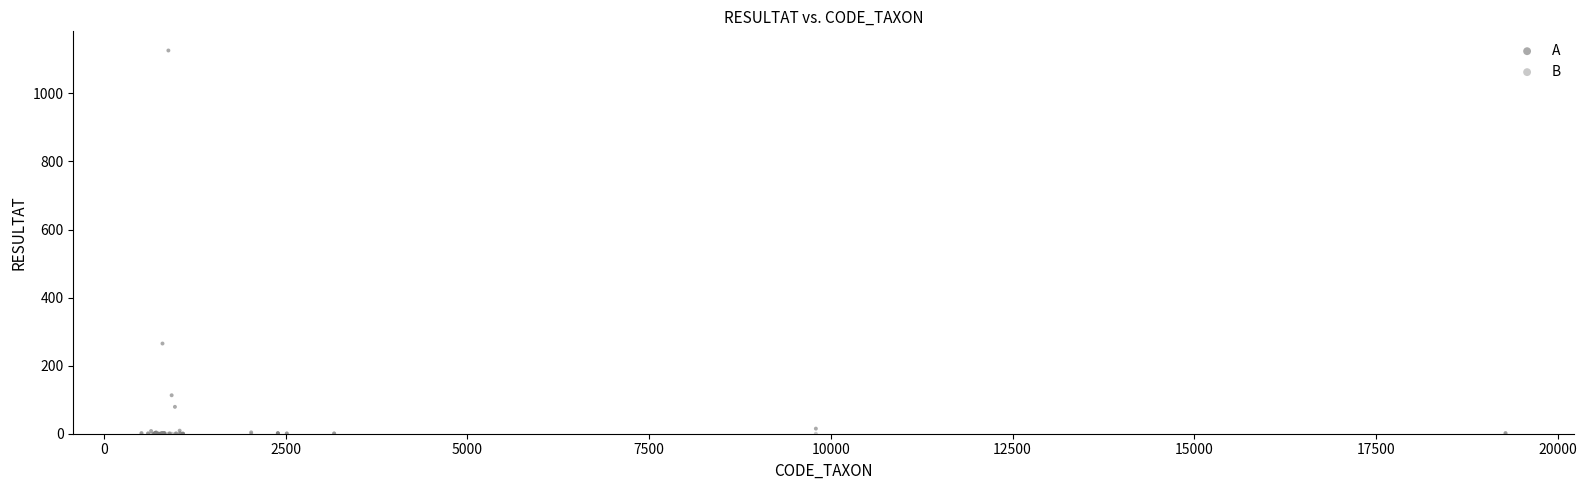

In the A series, what Y value is closest to 563?

265